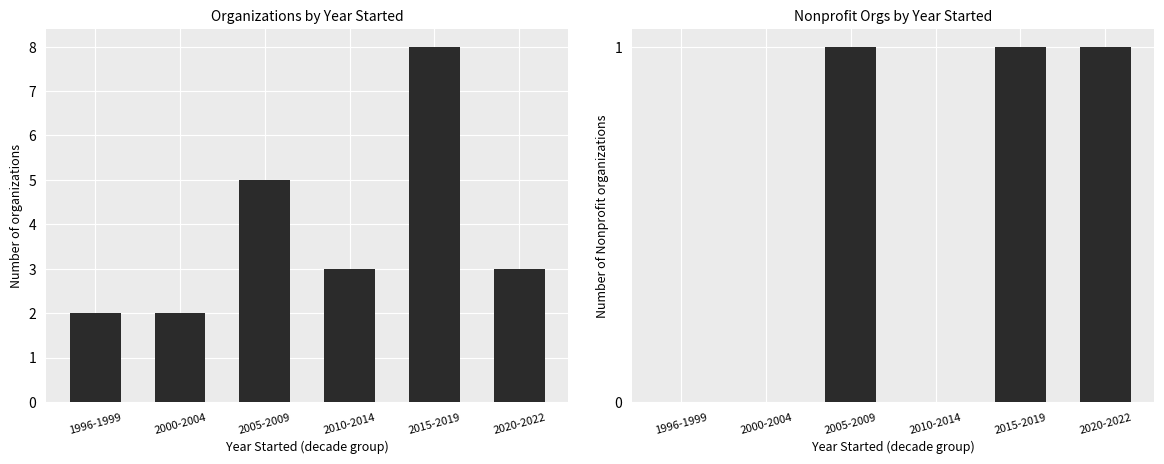

Which series has the largest range (max minus min)?

All Organizations